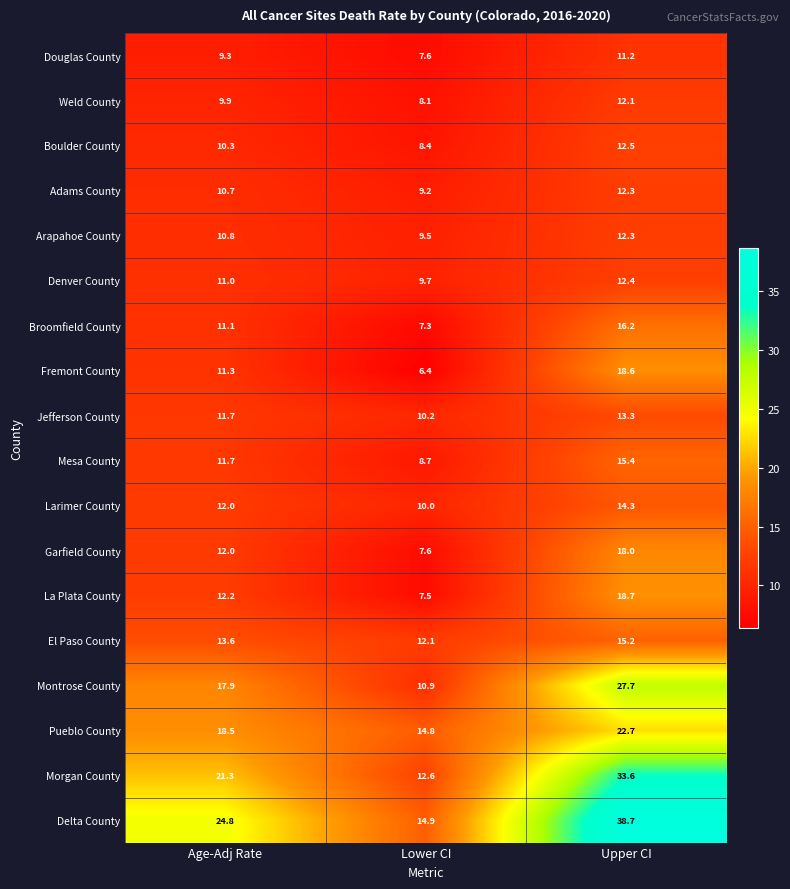

Which category has the lowest value across all series?

Lower CI